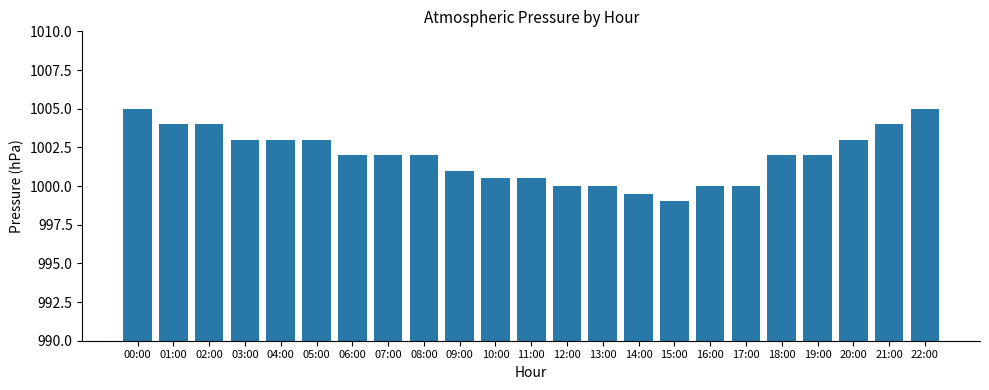

What is the sum of the values at 13:00 and 10:00?

2000.5